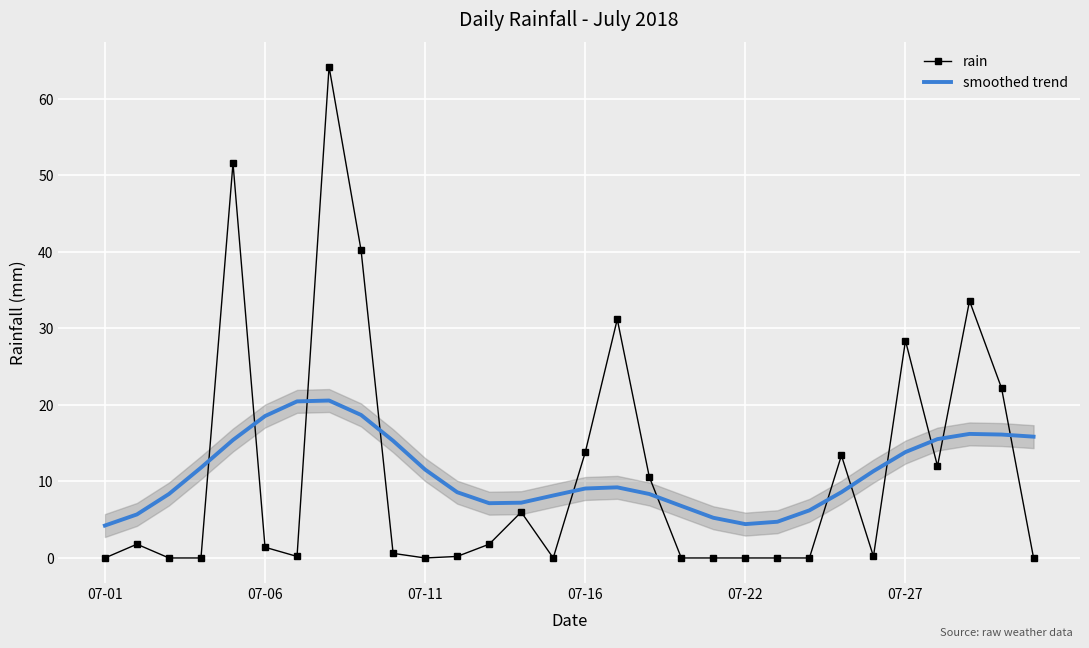

How many times do smoothed trend and rain cross each other?

12